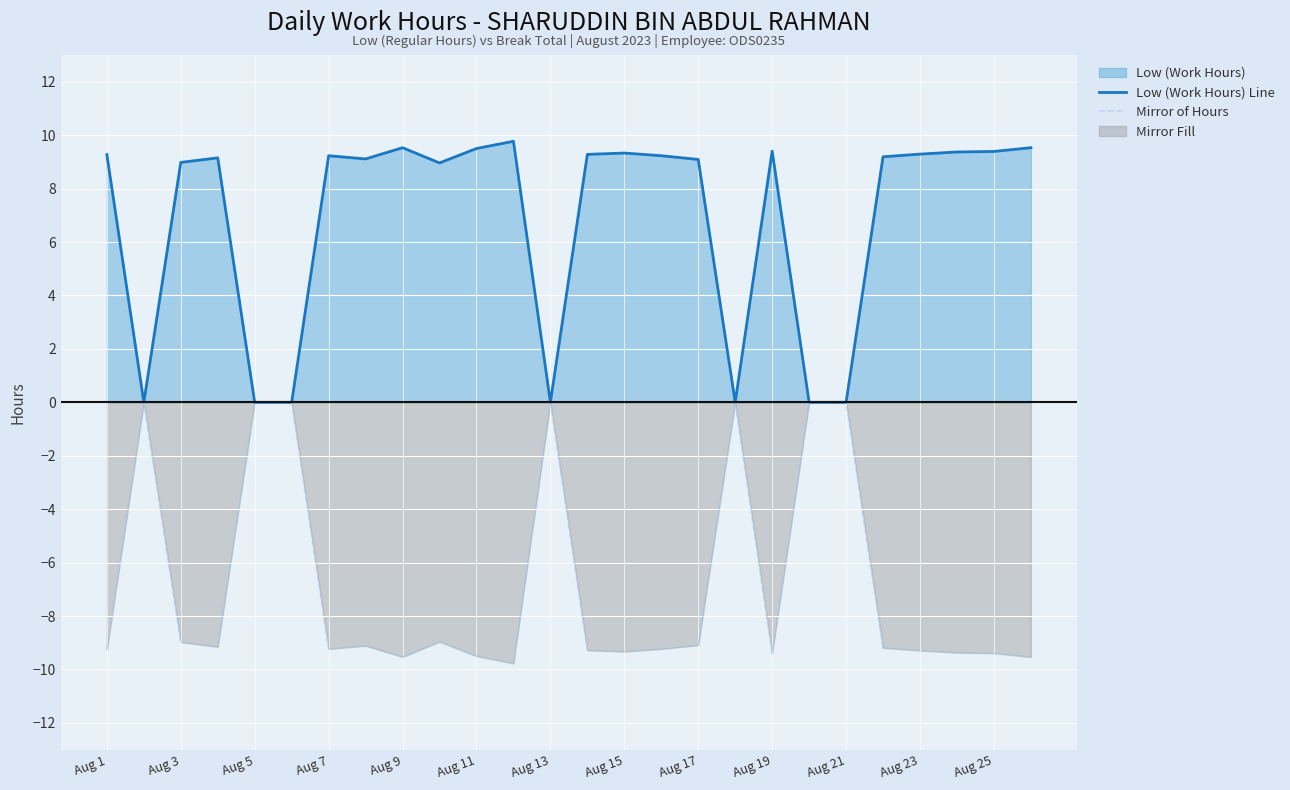

List the series in order of their peak value, highest first.

Low (Work Hours) Line, Mirror of Hours